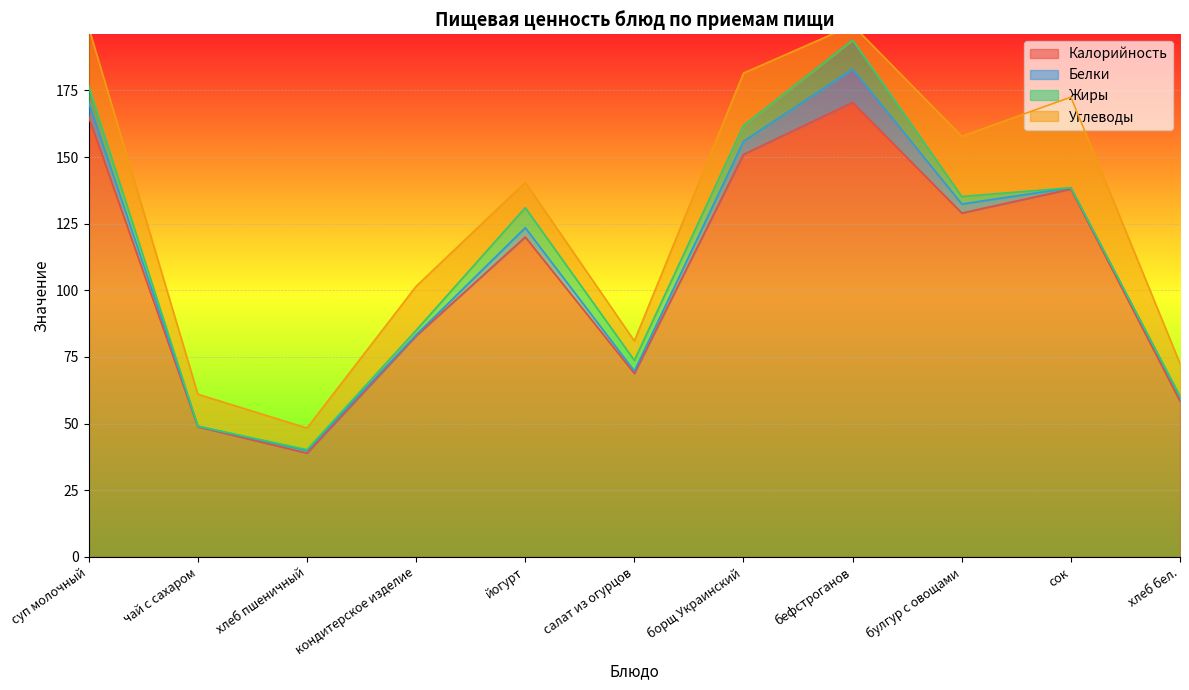

List the labels in order of Калорийность value, largest first.

бефстроганов, суп молочный, борщ Украинский, сок, булгур с овощами, йогурт, кондитерское изделие, салат из огурцов, хлеб бел., чай с сахаром, хлеб пшеничный